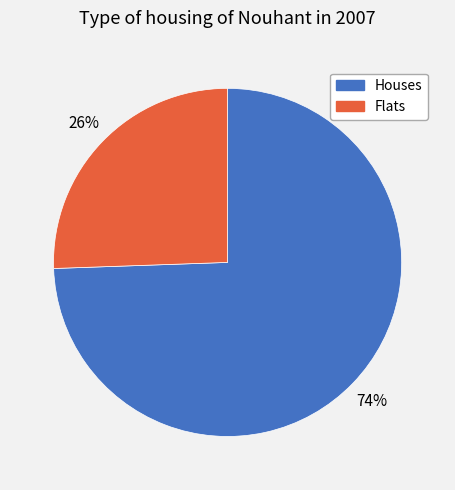

Which slice is the largest?

Houses